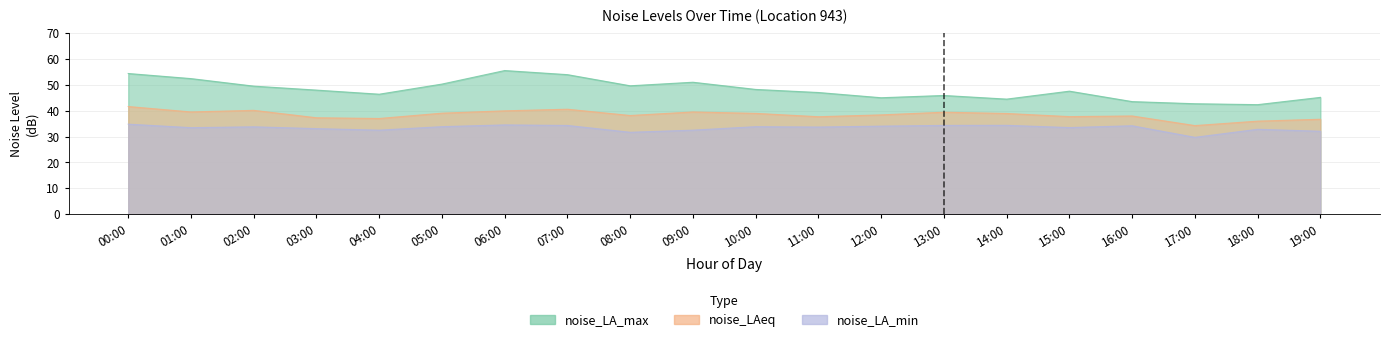

True or false: noise_LA_max has more than 2 interior local peaks.

True